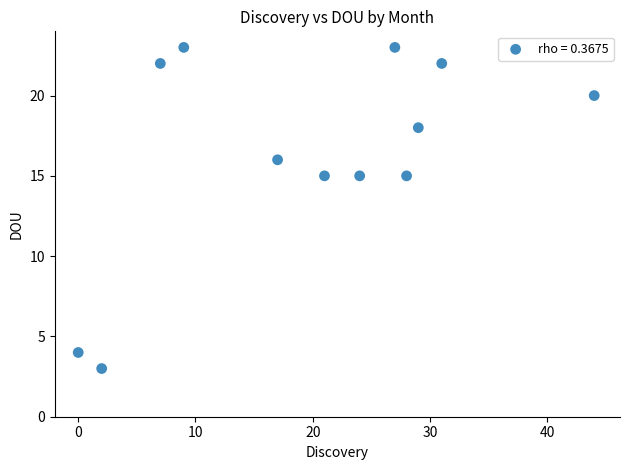

What is the average X value?

20